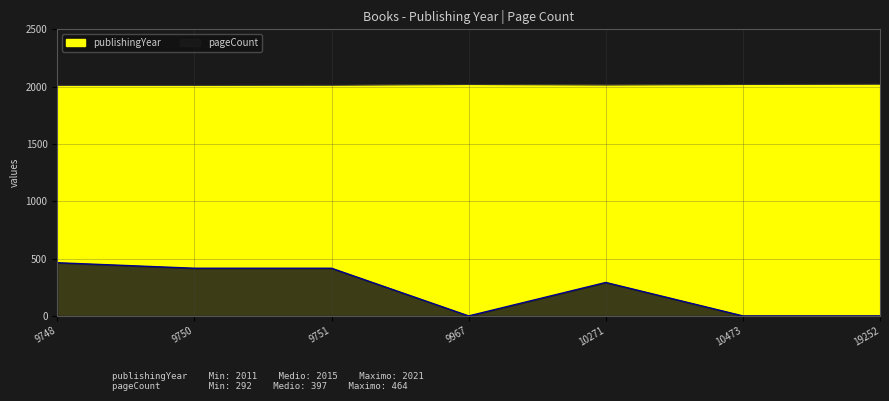

Reading right to left, what are all the values shown in this chart?

publishingYear: 2021	2019	2014	2019	2012	2011	2011
pageCount: 0	0	292	0	416	416	464